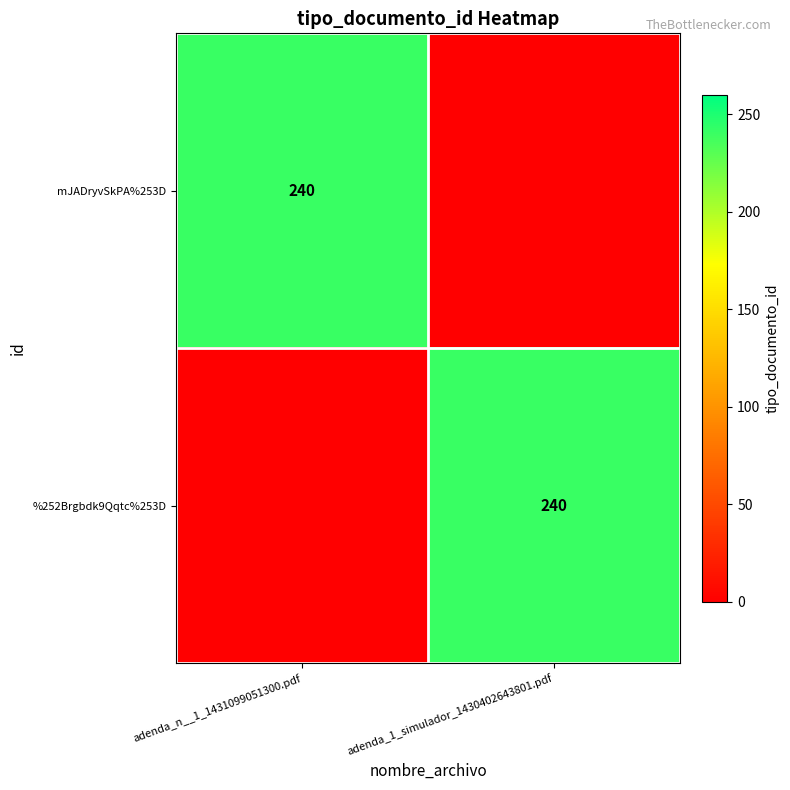

The mJADryvSkPA%253D series shows 240 at adenda_n__1_1431099051300.pdf. True or false?

True